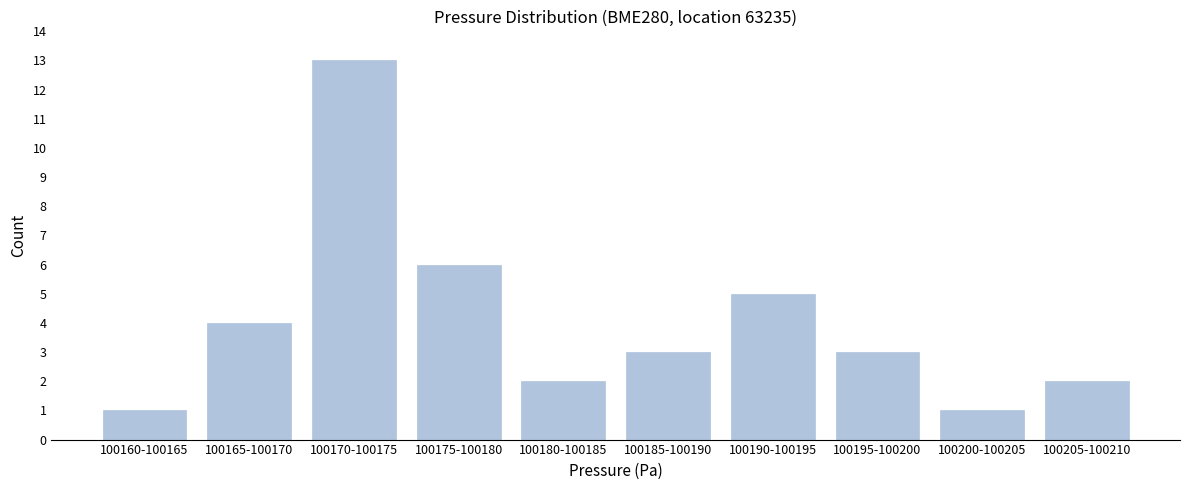

Reading left to right, what are all the values shown in this chart?

1	4	13	6	2	3	5	3	1	2